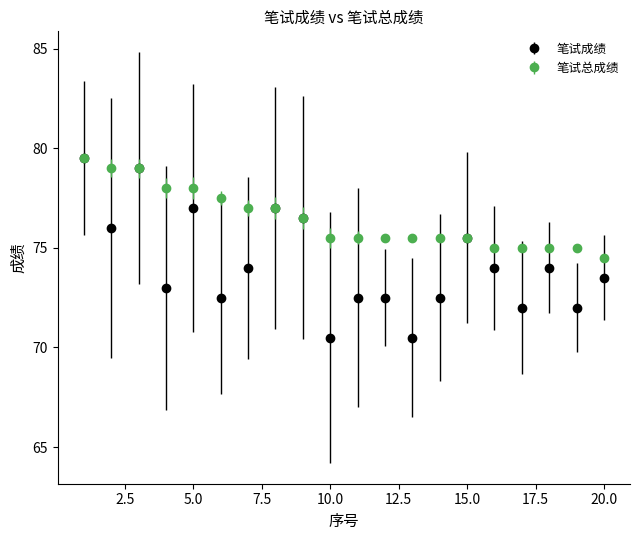

What is the highest value of the 笔试成绩 series?

79.5